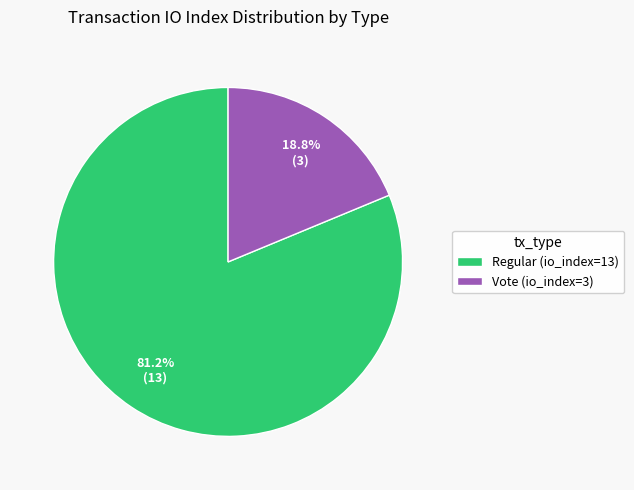

To the nearest percent, what percentage of the pie is Regular (io_index=13)?

81%